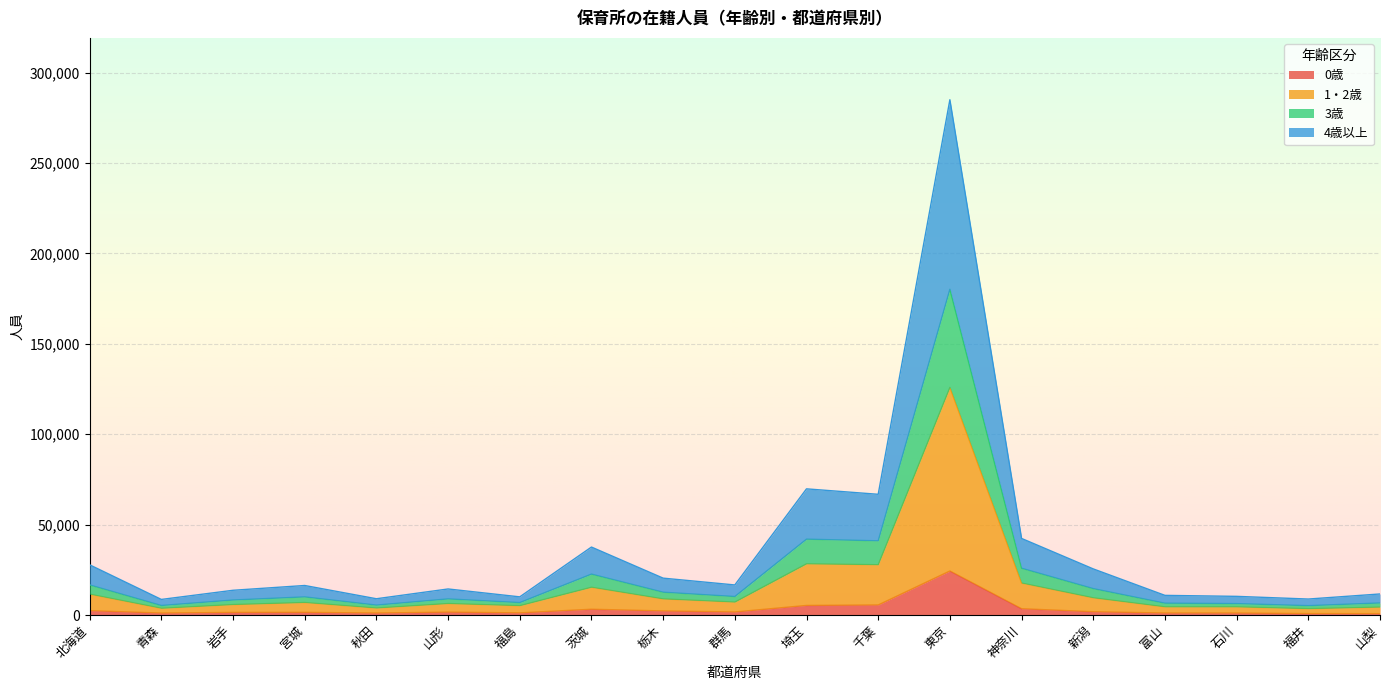

At which category is the sum across all series the highest?

東京